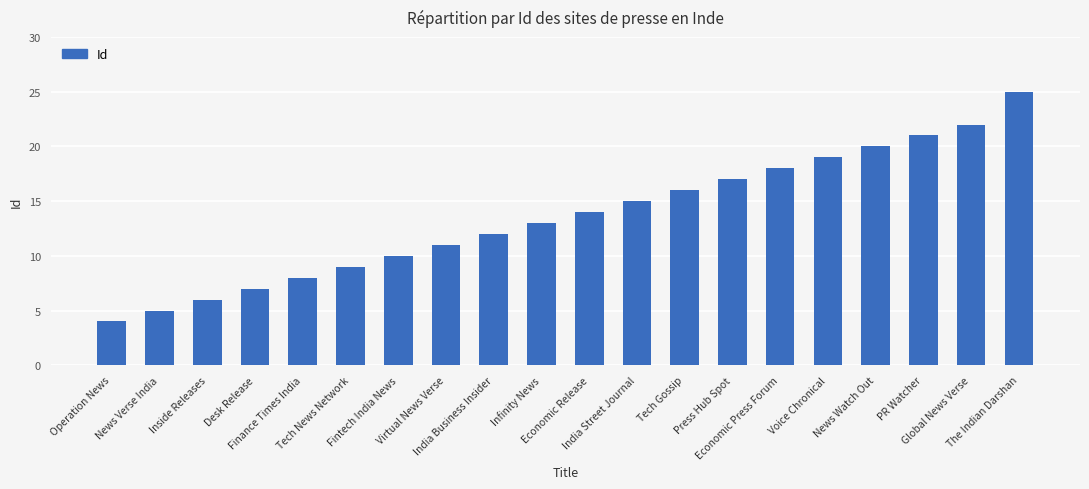

What is the label of the 9th bar from the right?

India Street Journal